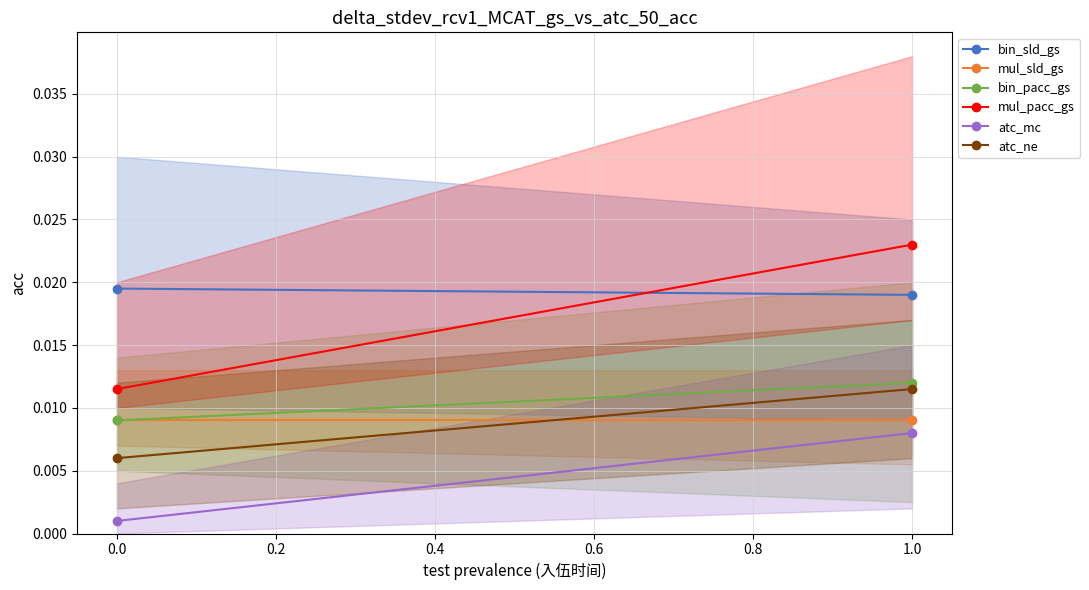

What is the total value across all series at 1.0?

0.1